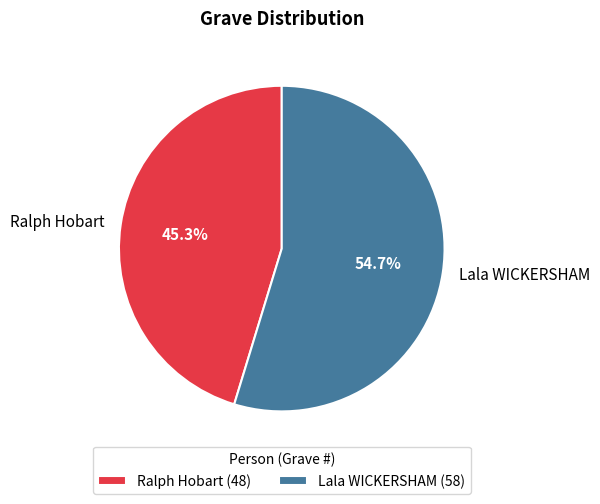

Which slice is the smallest?

Ralph Hobart